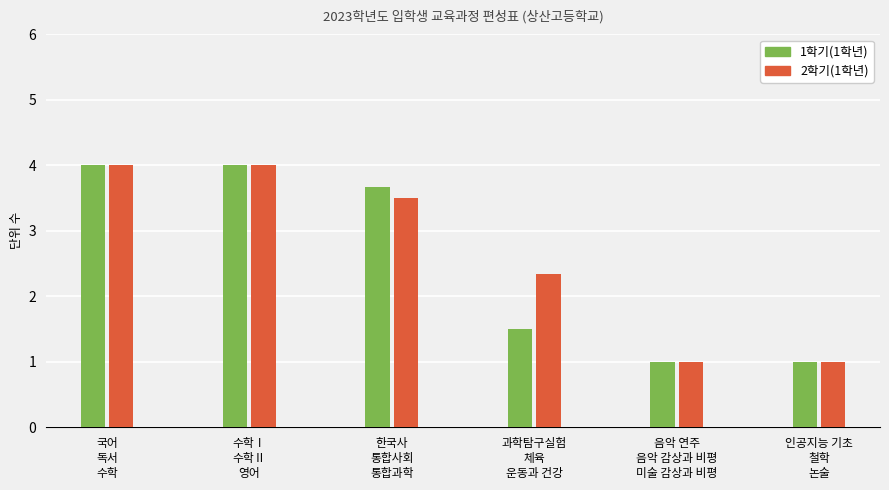

Reading left to right, transcribe all the data shown in this chart.

1학기(1학년): 국어
독서
수학=4.0	수학Ⅰ
수학Ⅱ
영어=4.0	한국사
통합사회
통합과학=3.7	과학탐구실험
체육
운동과 건강=1.5	음악 연주
음악 감상과 비평
미술 감상과 비평=1.0	인공지능 기초
철학
논술=1.0
2학기(1학년): 국어
독서
수학=4.0	수학Ⅰ
수학Ⅱ
영어=4.0	한국사
통합사회
통합과학=3.5	과학탐구실험
체육
운동과 건강=2.3	음악 연주
음악 감상과 비평
미술 감상과 비평=1.0	인공지능 기초
철학
논술=1.0